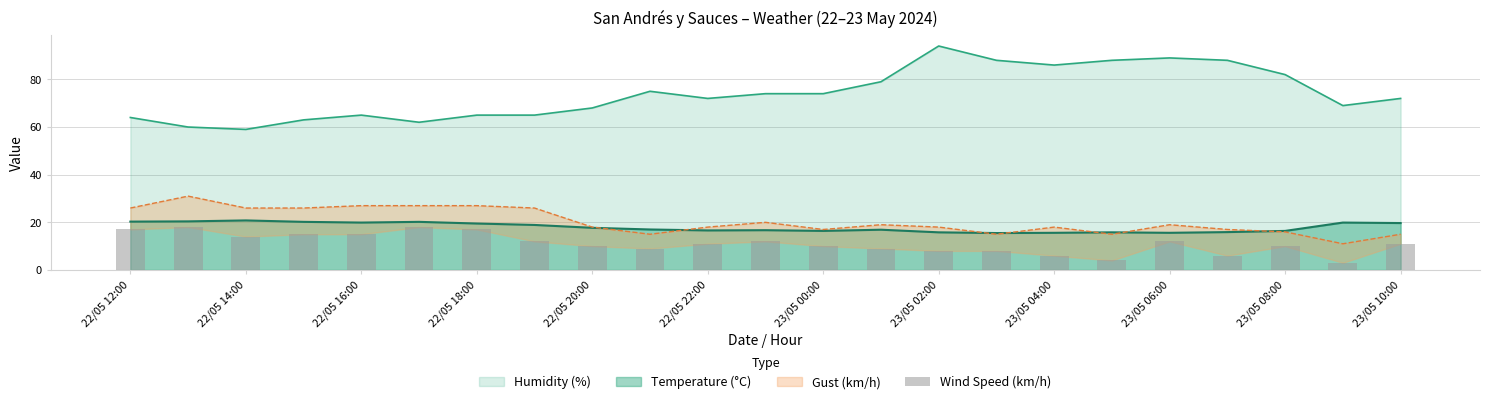

What is the maximum value for Humidity (%)?

94.0